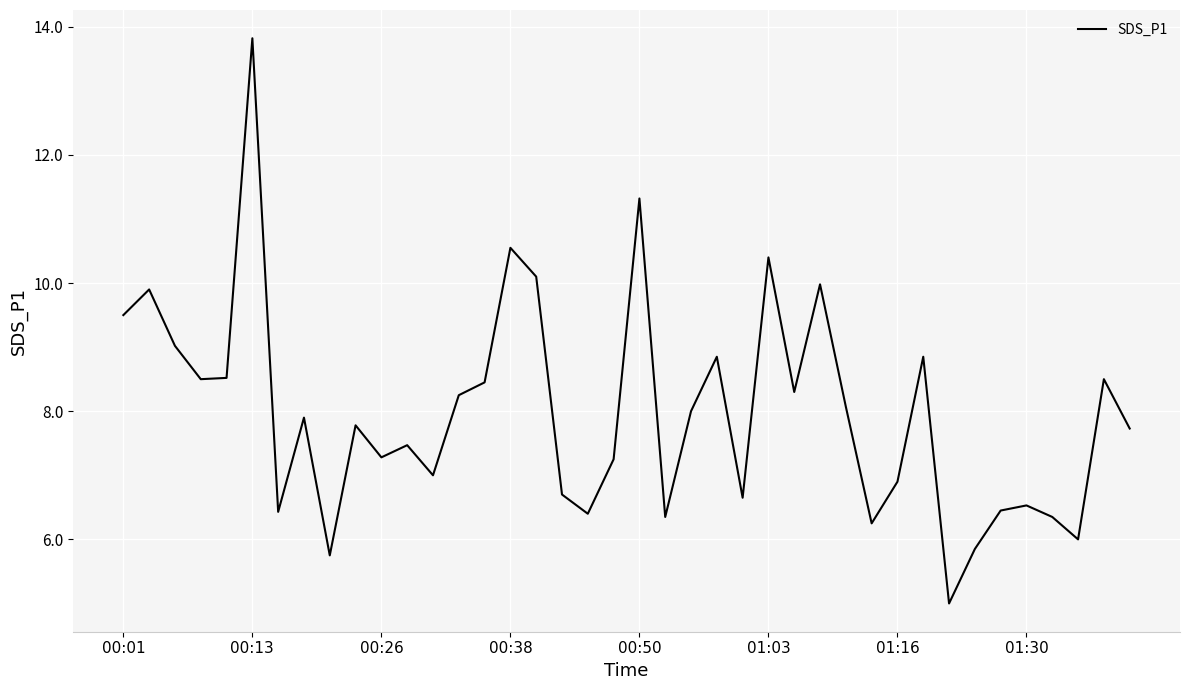

What is the greatest value displayed?

13.8